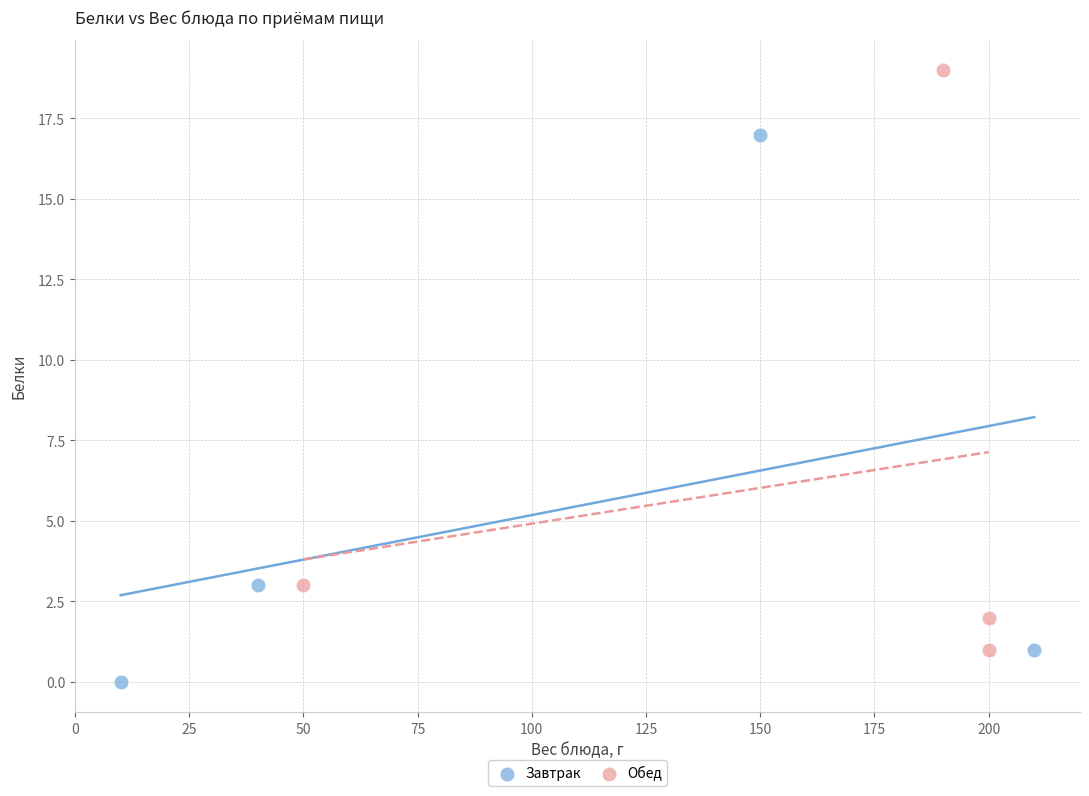

Which series reaches the maximum Y coordinate?

Обед